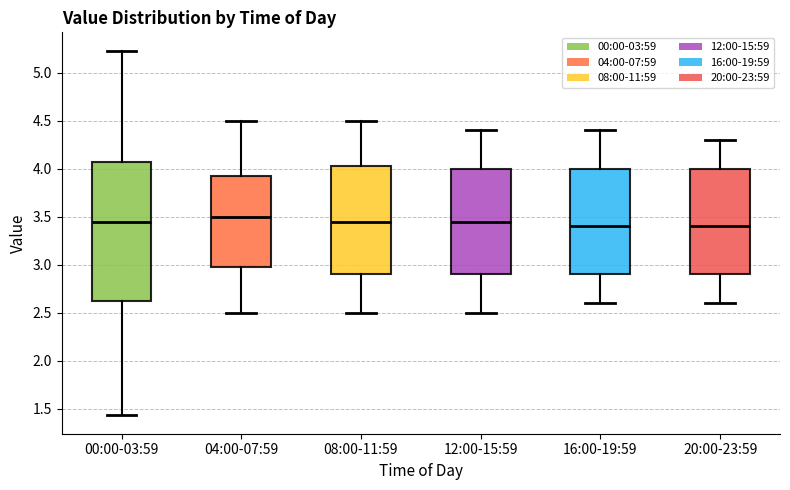

Reading left to right, read every box against the y-axis: the position of its median line, the range the box covers, and the ends of its whiskers. The values are not printed on the chart, so give them approximately, as read against the axis.

00:00-03:59: median 3.45, box 2.60 to 4.05, whiskers 1.45 to 5.25
04:00-07:59: median 3.50, box 3.00 to 3.95, whiskers 2.50 to 4.50
08:00-11:59: median 3.45, box 2.90 to 4.05, whiskers 2.50 to 4.50
12:00-15:59: median 3.45, box 2.90 to 4.00, whiskers 2.50 to 4.40
16:00-19:59: median 3.40, box 2.90 to 4.00, whiskers 2.60 to 4.40
20:00-23:59: median 3.40, box 2.90 to 4.00, whiskers 2.60 to 4.30